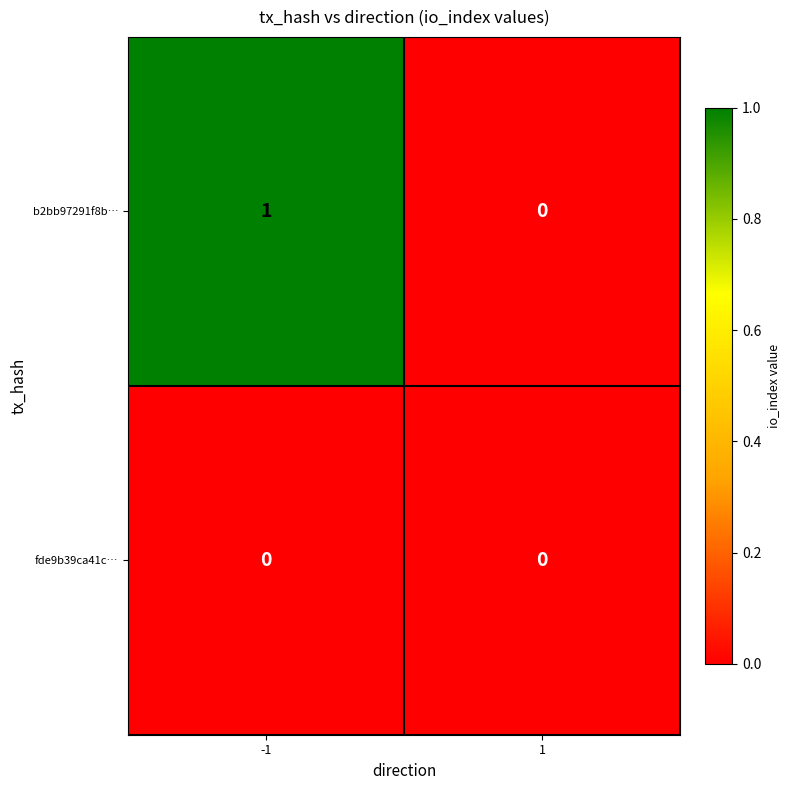

Between -1 and 1, which series saw the biggest shift?

b2bb97291f8b…